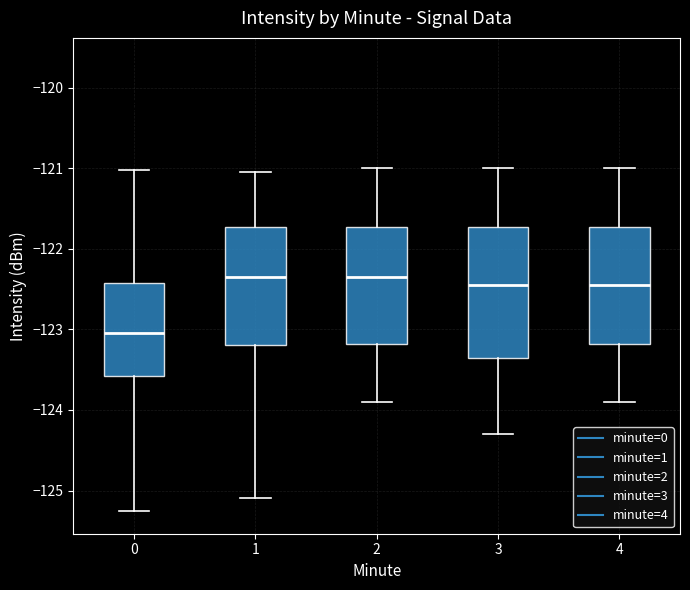

Comparing the boxes themselves (not the whiskers), which one is the tallest?

3